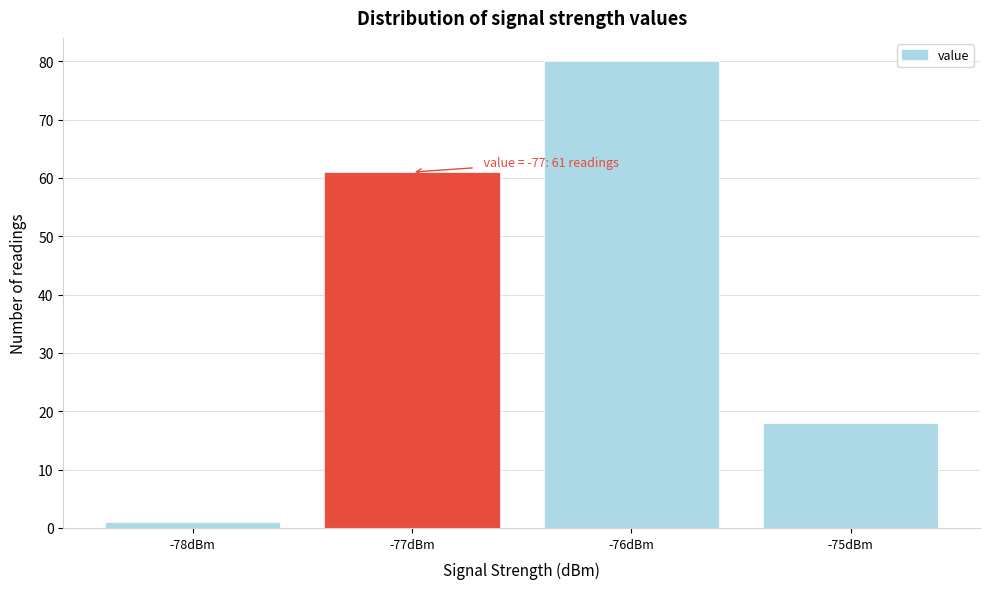

Which range on the x-axis has the tallest bar?

-76.5 to -75.5